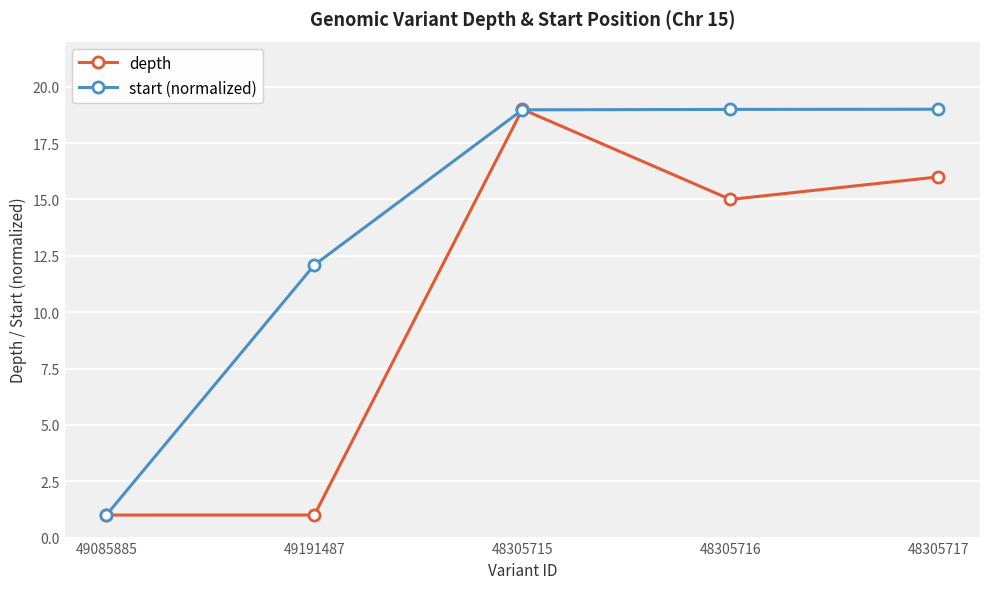

What value does the depth series have at 48305715?

19.0